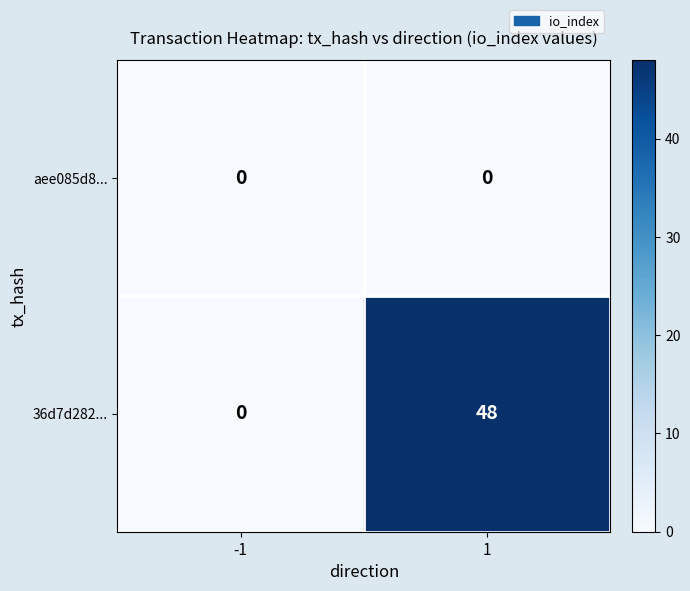

At which category is the sum across all series the highest?

1